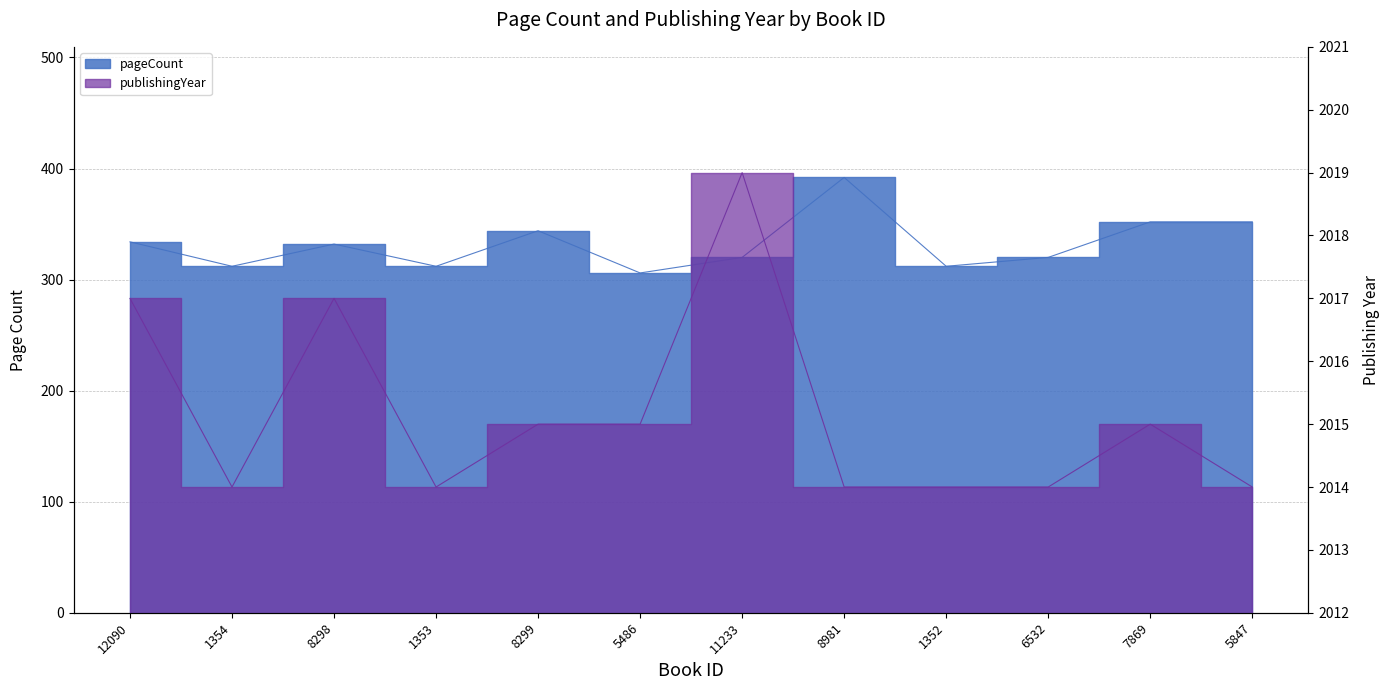

In publishingYear, how many points are higher than both neighbors (excluding endpoints)?

3